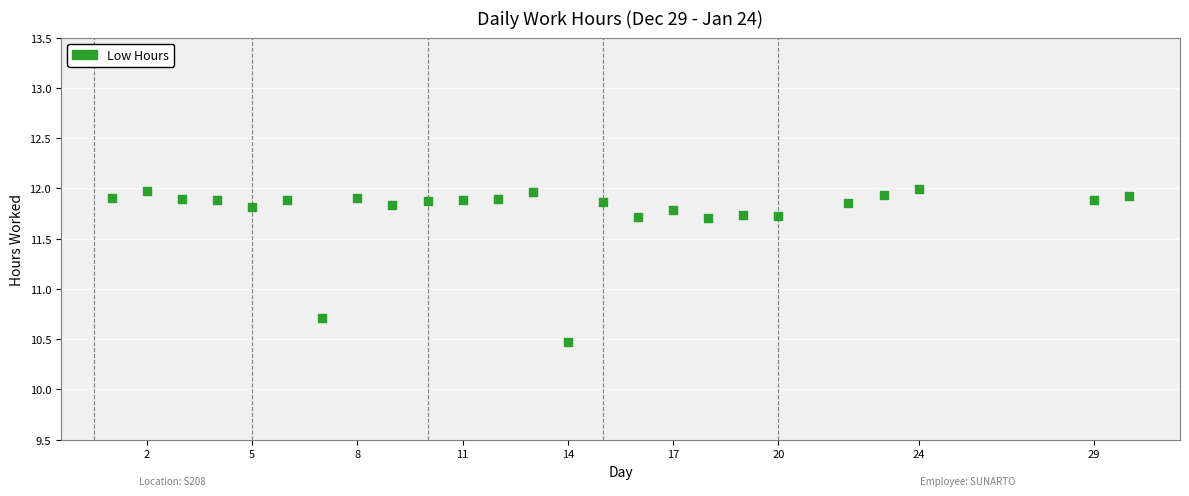

What Y value in the scatter plot is closest to 11?

10.7